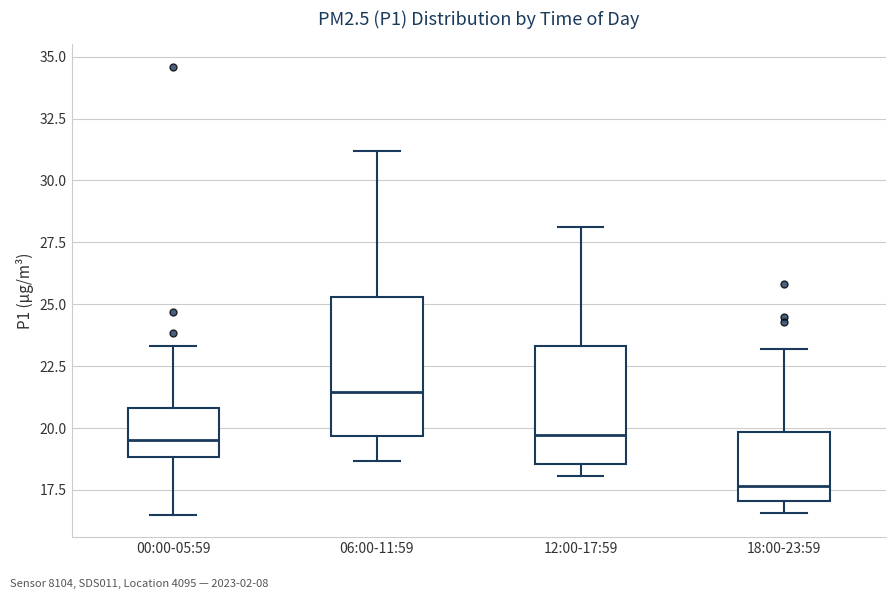

Reading left to right, transcribe this box plot: for each box, give where its median line is, the range the box spans, and where its two whiskers end, as read against the y-axis. The values are not printed on the chart, so give them approximately, as read against the axis.

00:00-05:59: median 19.5, box 19.0 to 21.0, whiskers 16.5 to 23.5
06:00-11:59: median 21.5, box 19.5 to 25.5, whiskers 18.5 to 31.0
12:00-17:59: median 19.5, box 18.5 to 23.5, whiskers 18.0 to 28.0
18:00-23:59: median 17.5, box 17.0 to 20.0, whiskers 16.5 to 23.0